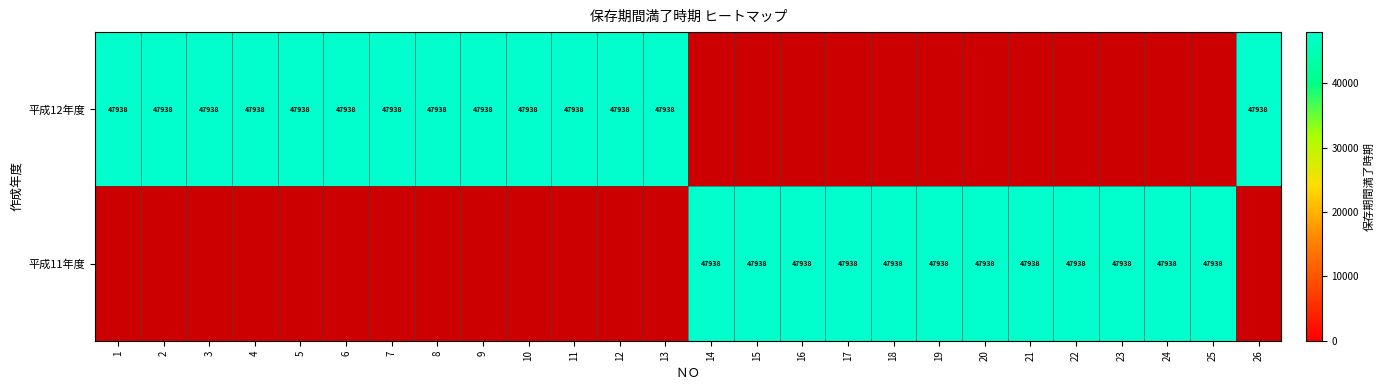

Is it true that 平成11年度 equals 0 at 1?

True